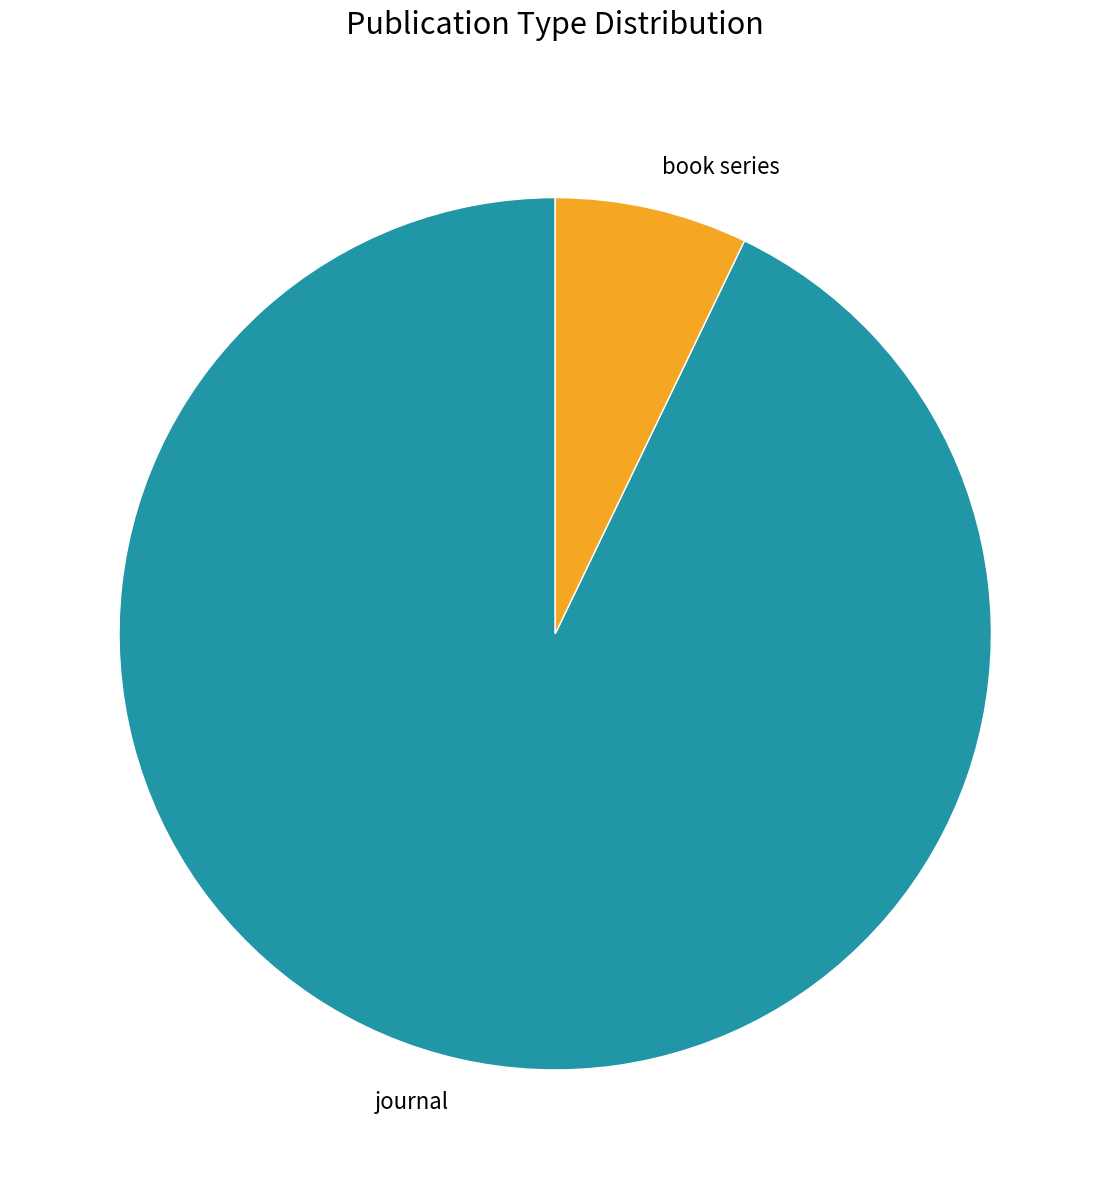

Combined, do journal and book series account for over 50%?

Yes